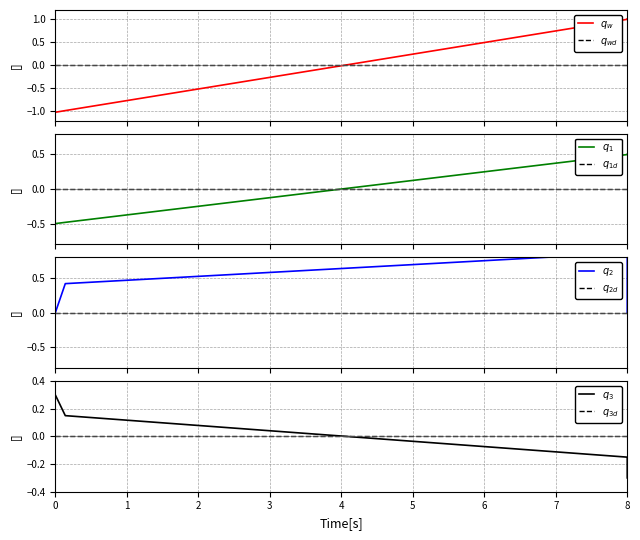

How many positive values are there?

2